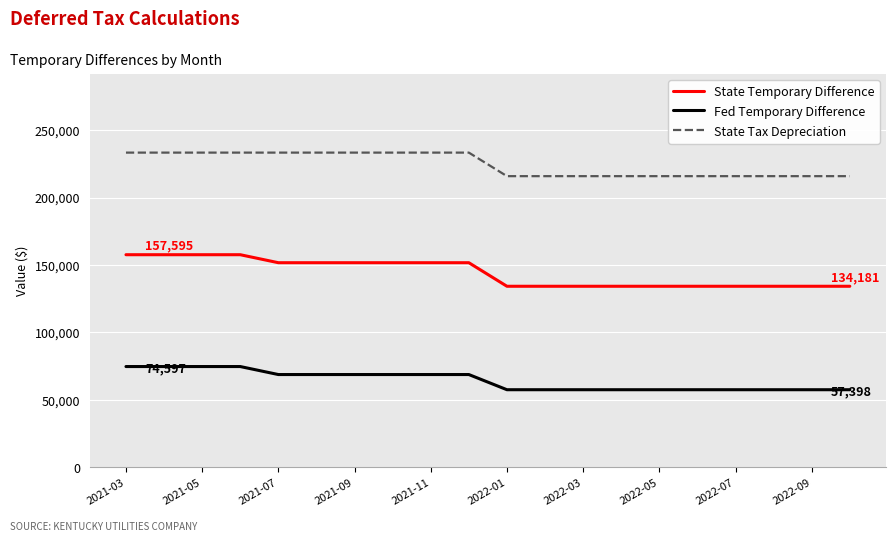

Which series has the widest spread of values?

State Temporary Difference